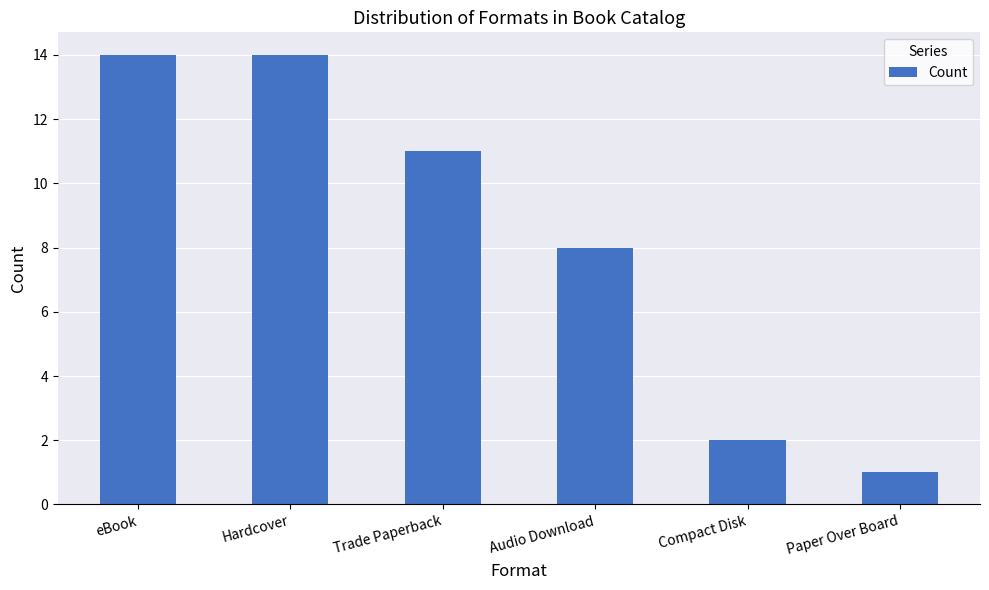

How many bars are there in total?

6